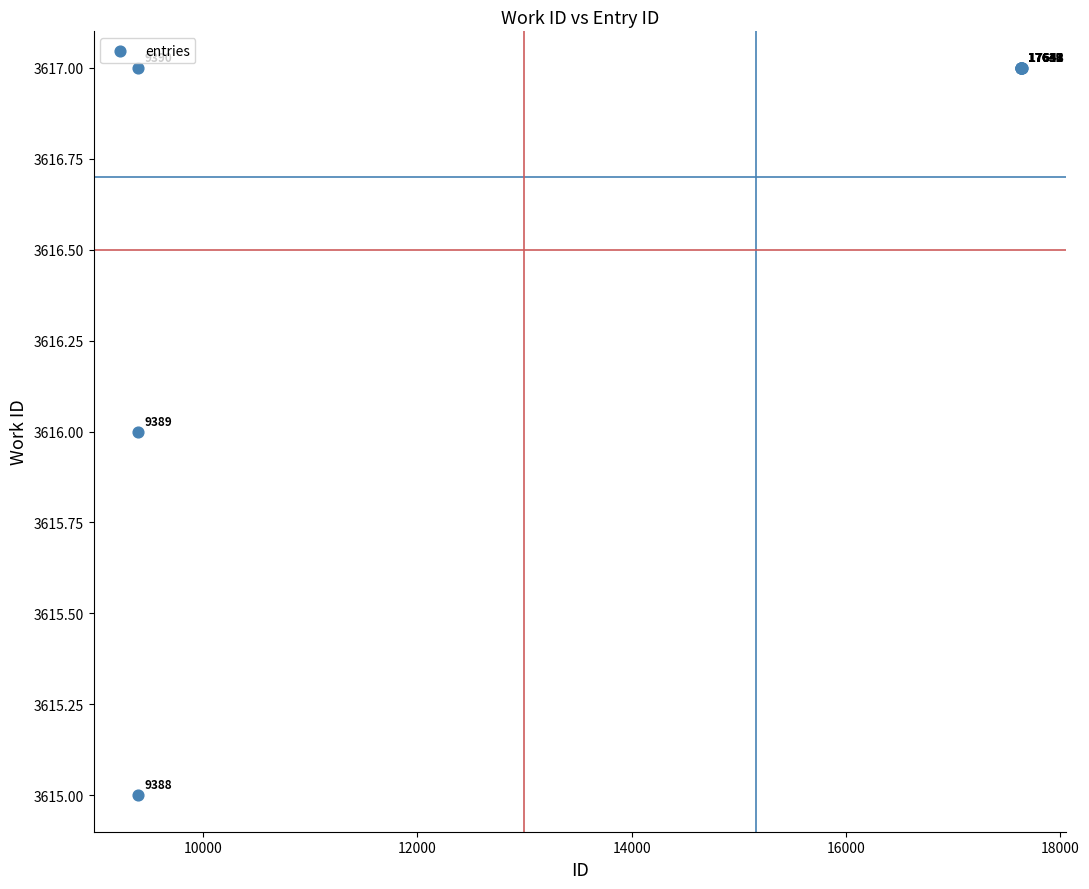

What Y value in the scatter plot is closest to 3616?

3616